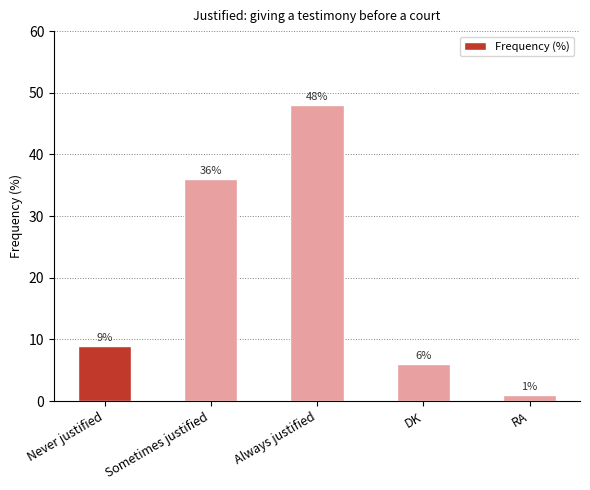

Which label corresponds to the smallest value in the chart?

RA